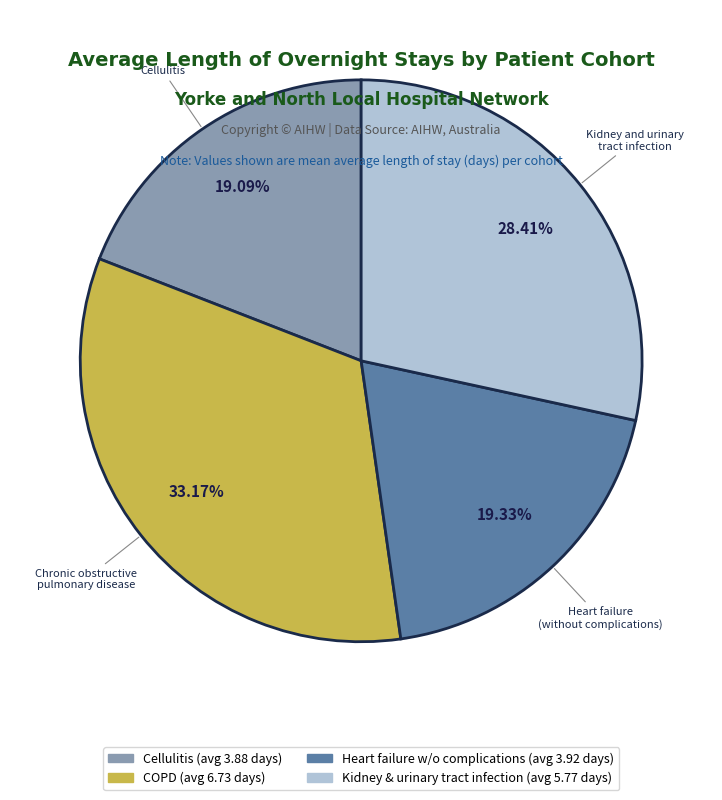

Is there a majority slice in this chart?

No